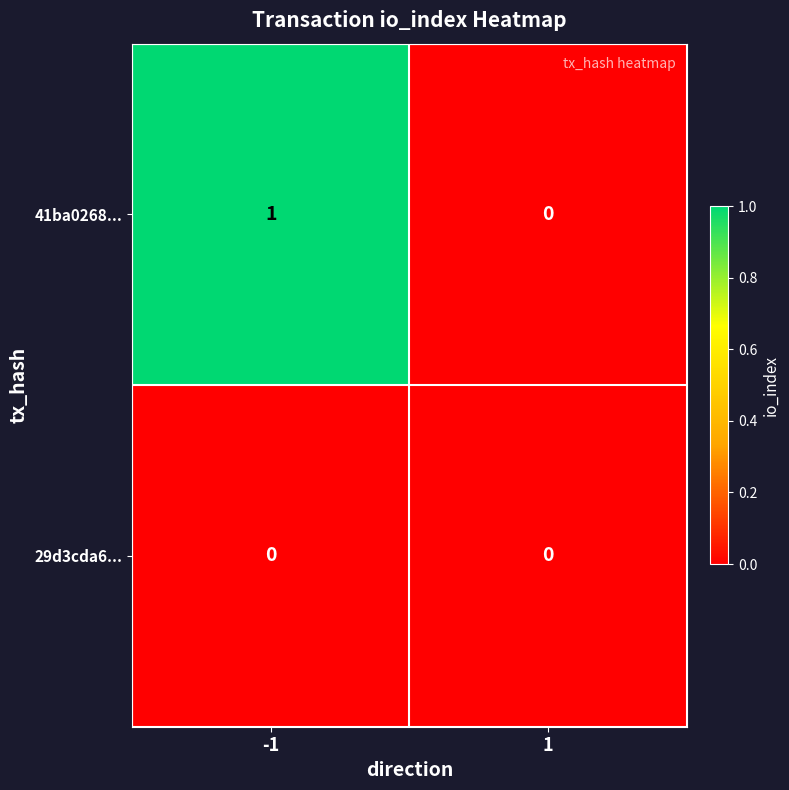

Between -1 and 1, which series saw the biggest shift?

41ba0268...